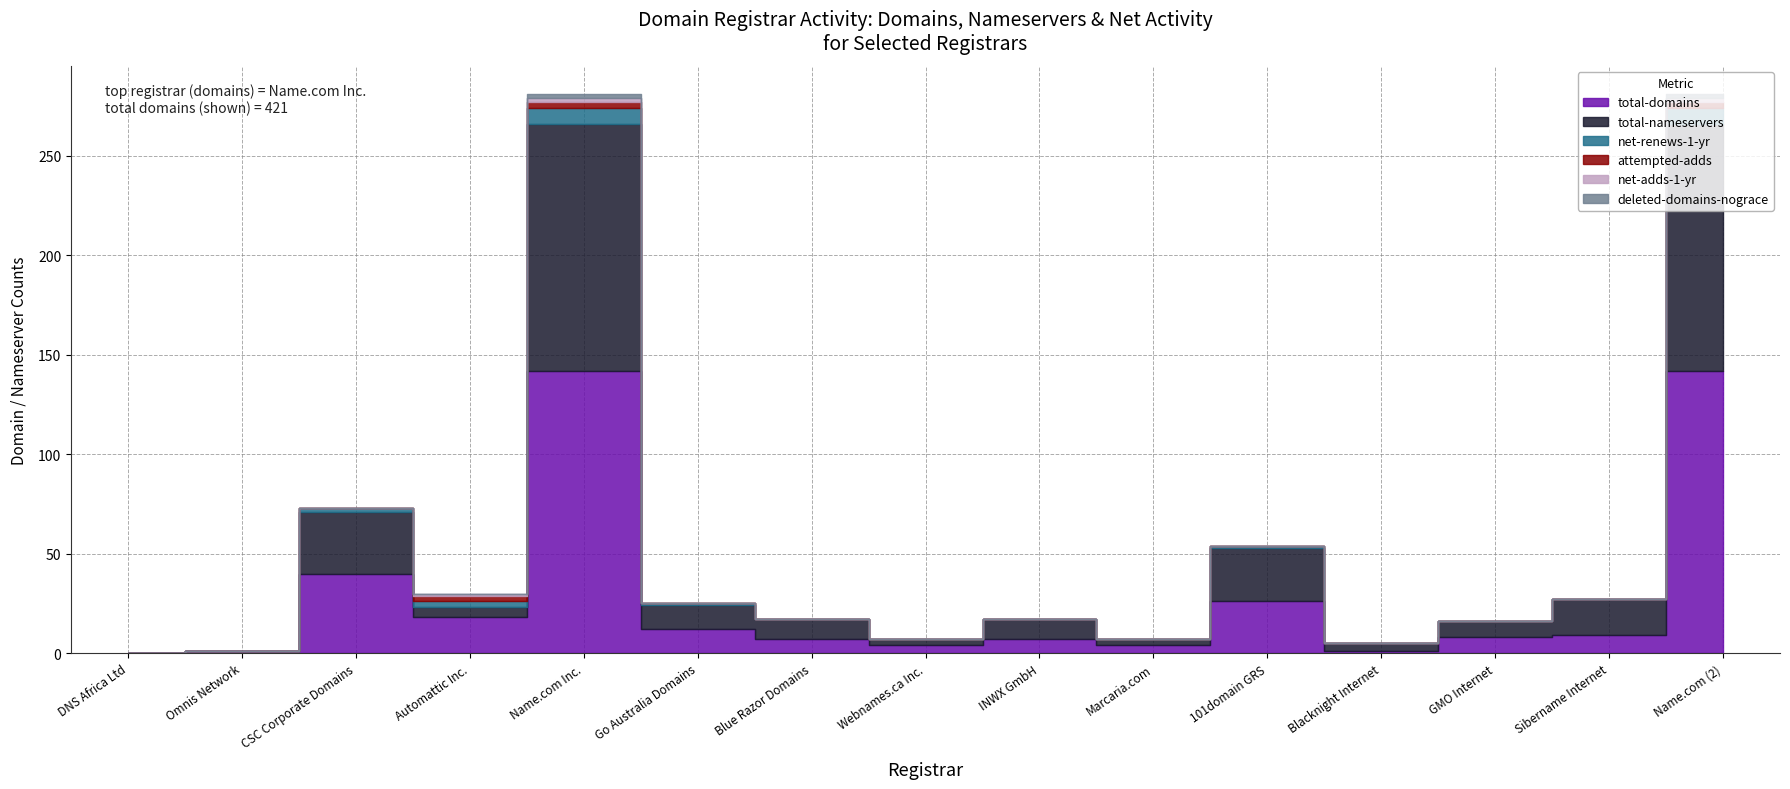

Which label corresponds to the smallest value in the chart?

DNS Africa Ltd